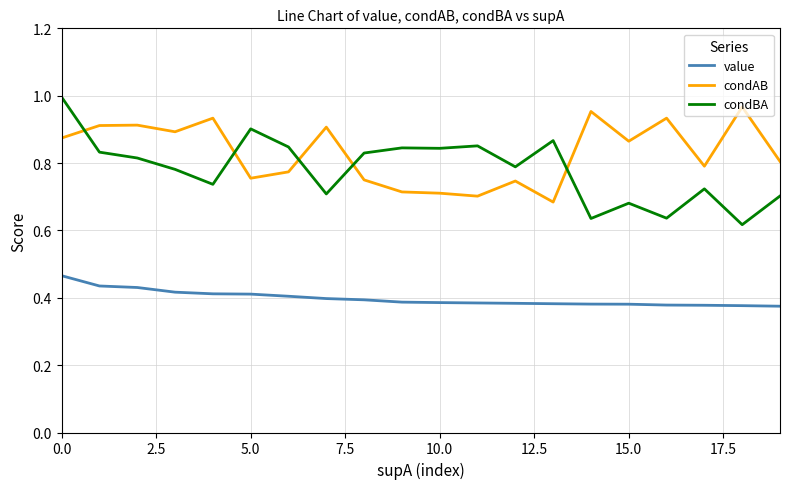

True or false: condAB and value cross at least once.

False